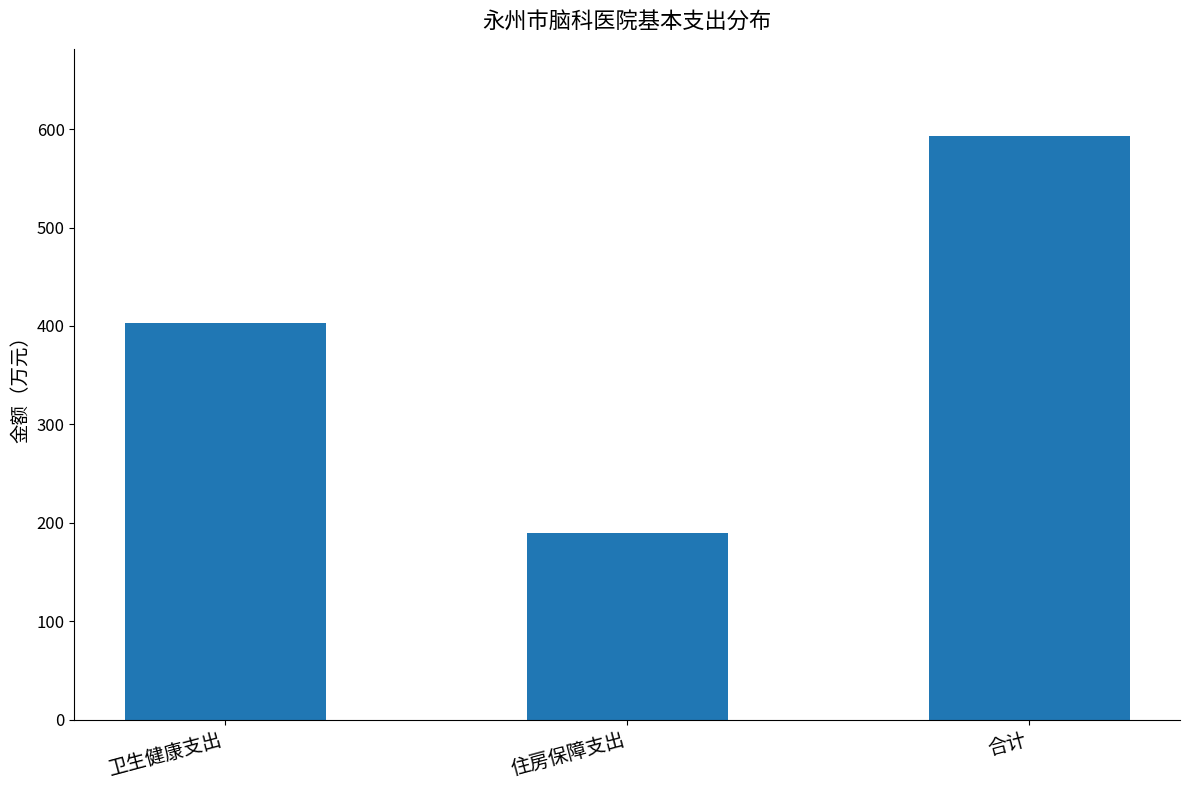

Reading right to left, transcribe all the data shown in this chart.

592.6	189.3	403.3